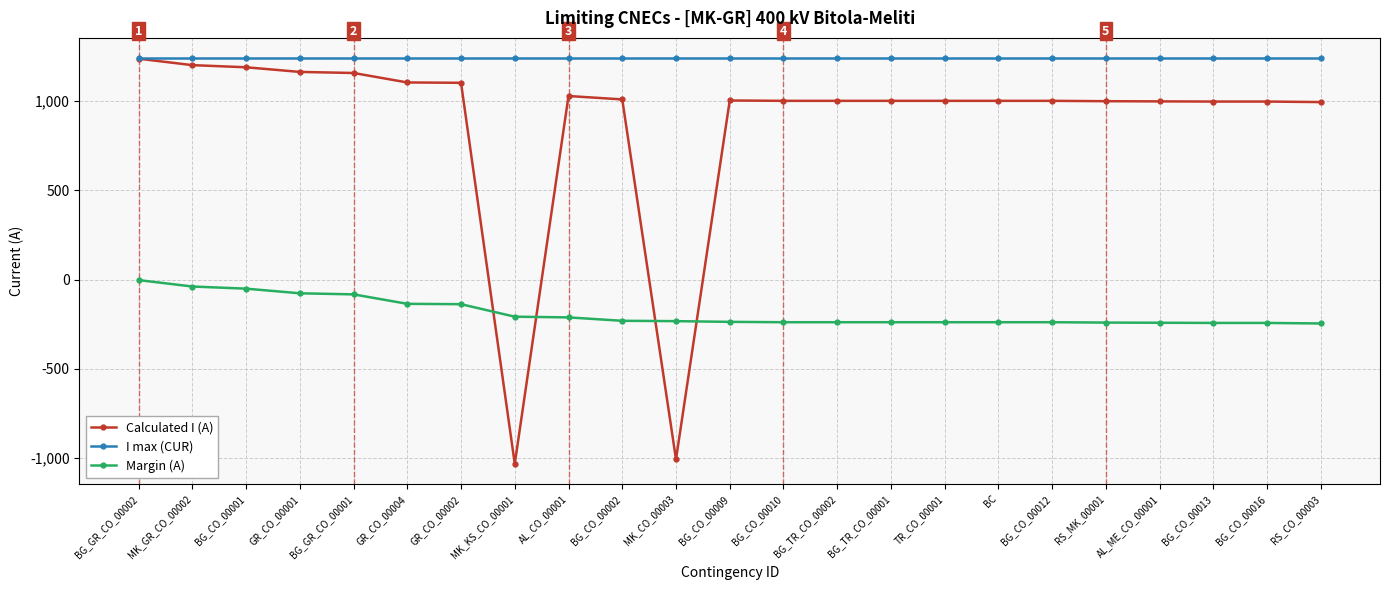

What is the sum of the I max (CUR) values at MK_KS_CO_00001 and BG_CO_00002?

2480